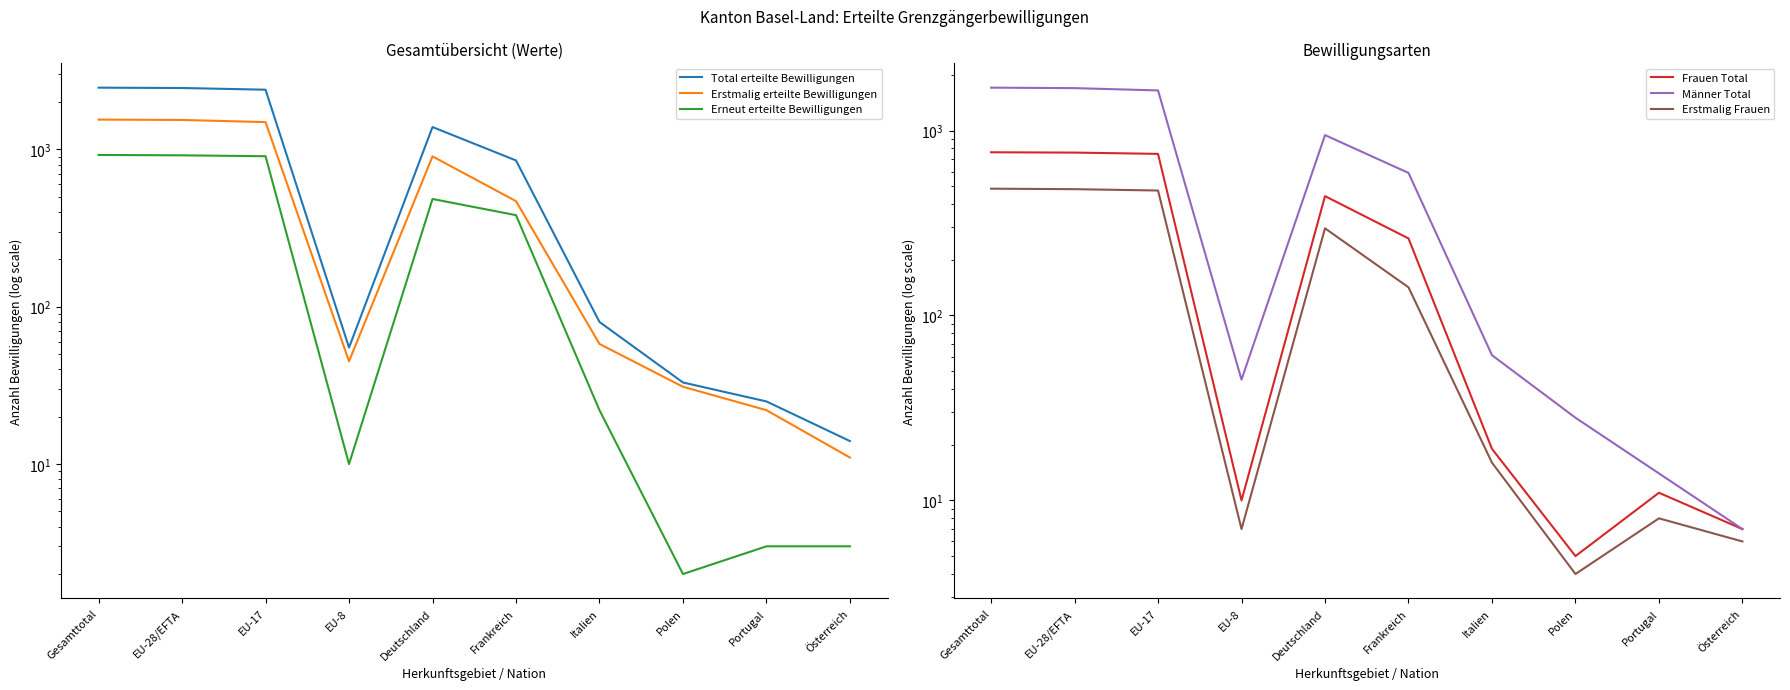

True or false: Erstmalig erteilte Bewilligungen and Erstmalig Frauen intersect in this chart.

False